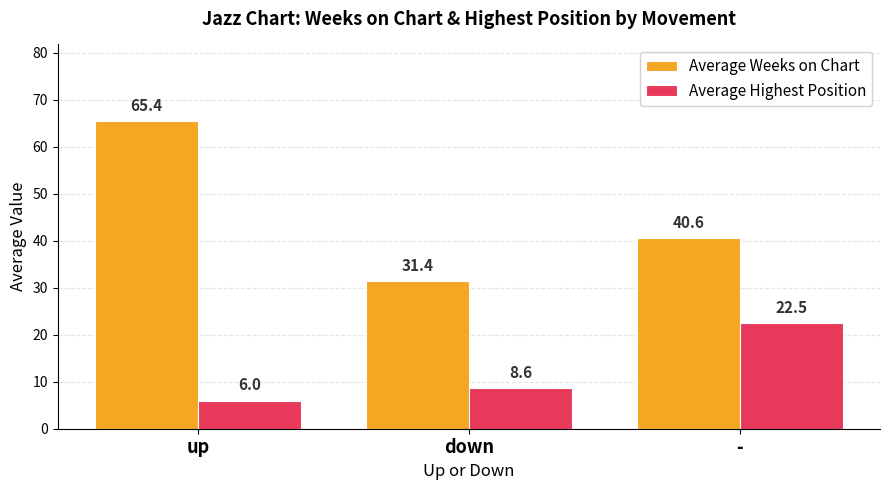

Which series changed the most between up and -?

Average Weeks on Chart